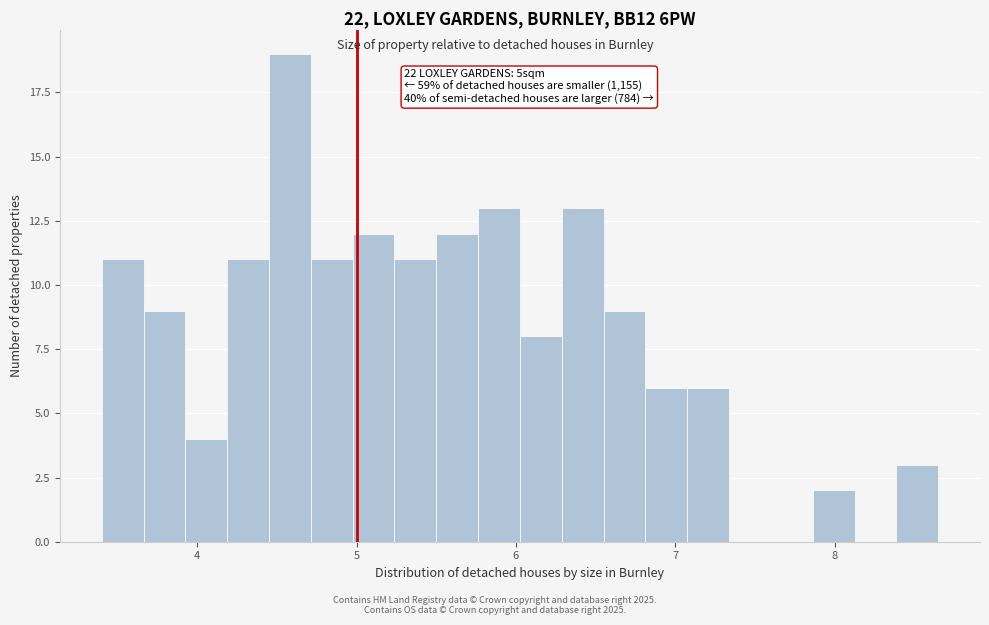

Read against the x-axis, roughly where is the centre of the tallest bar?

4.6